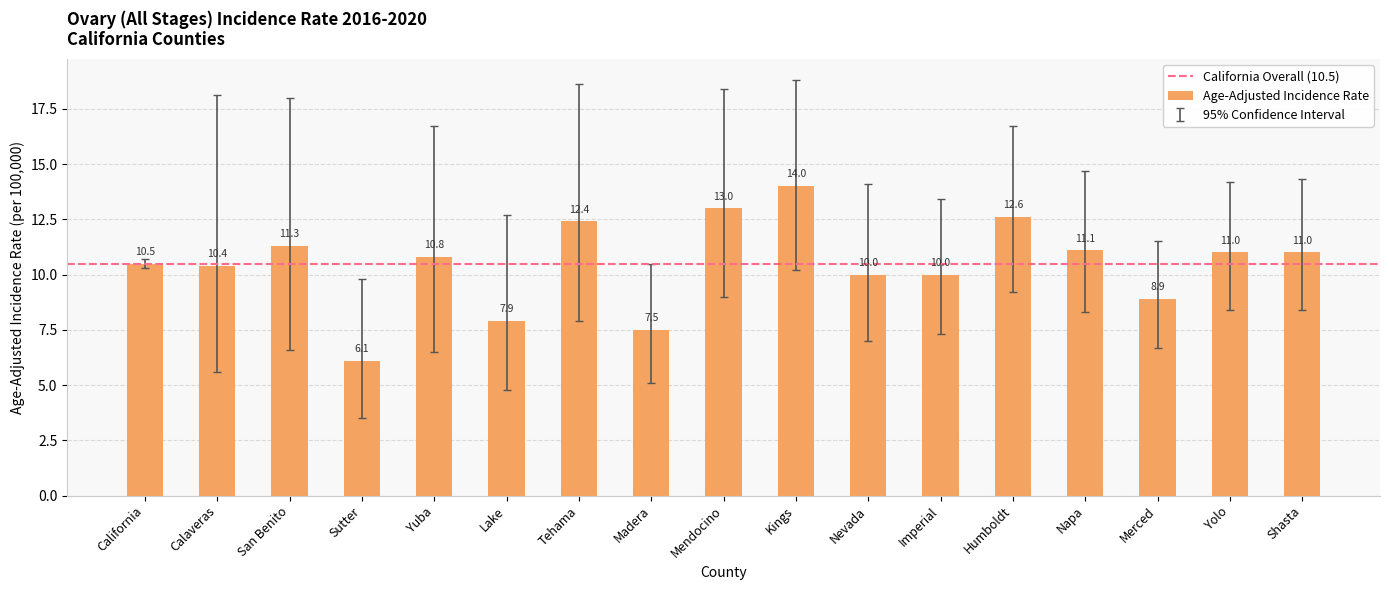

What position from the right is Humboldt?

5